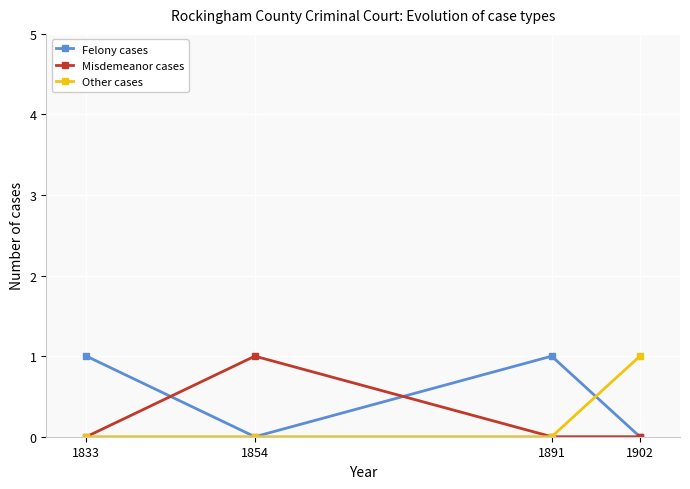

What is the sum of the Felony cases values at 1891 and 1833?

2